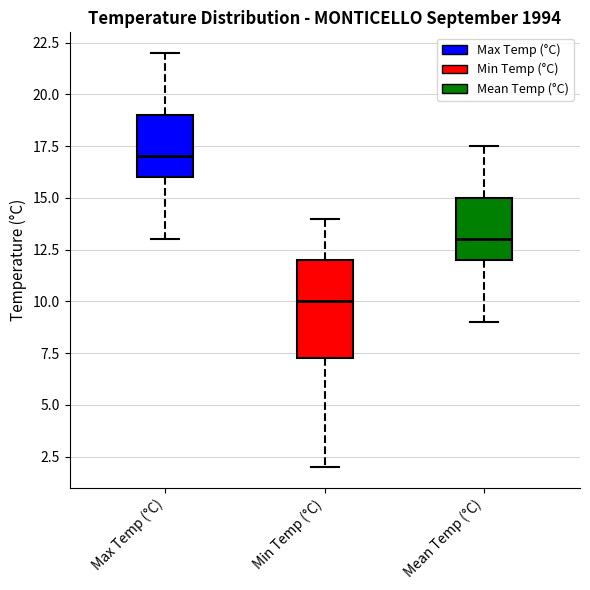

Where is the upper edge of the box for Min Temp (°C) on the y-axis? The values are not printed on the chart, so give them approximately, as read against the axis.

12.0